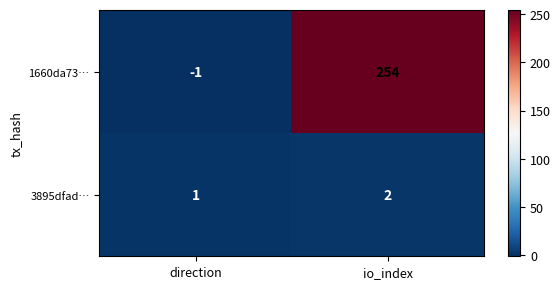

What is the greatest value displayed?

254